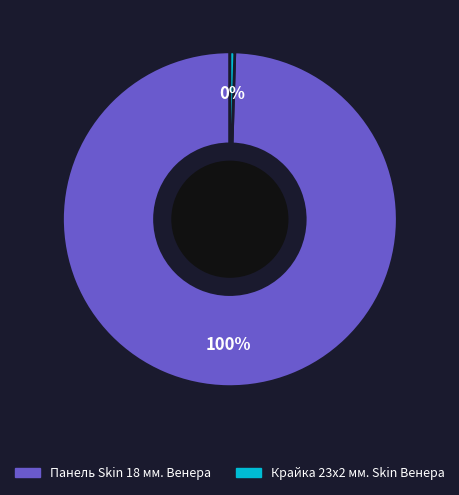

Is it true that Крайка 23x2 мм. Skin Венера is 0% of the pie?

True